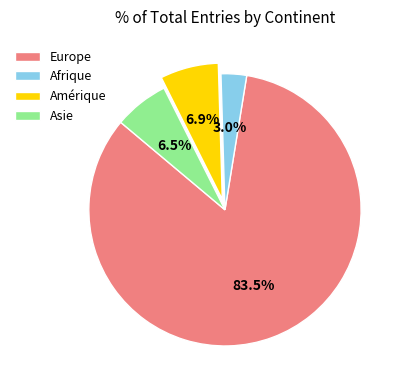

How much of the chart is everything except Afrique?

97.0%